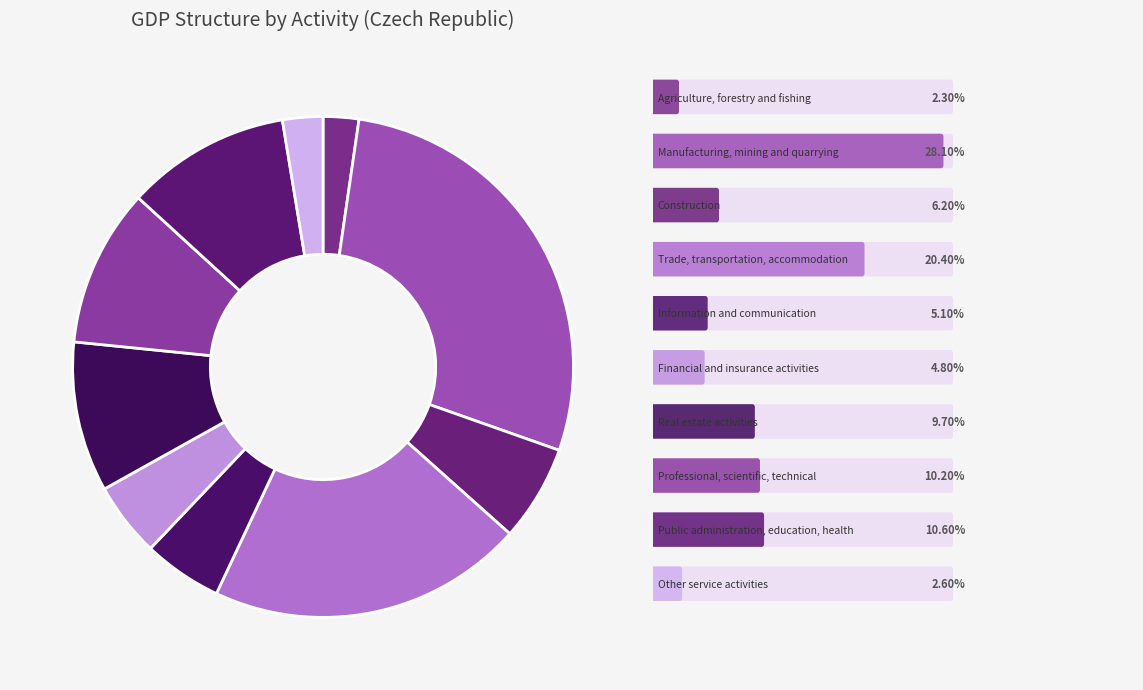

What is the largest slice in the pie chart?

Manufacturing, mining and quarrying